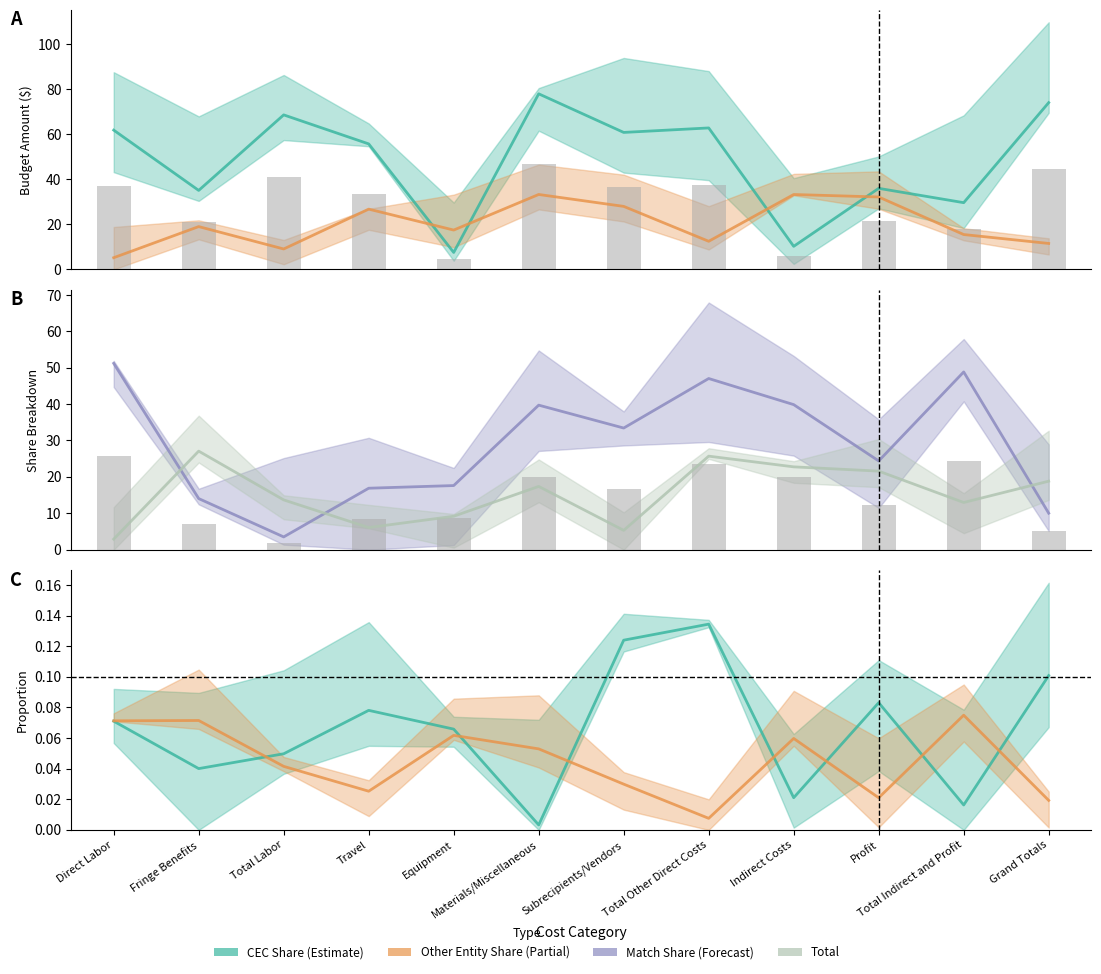

Which series has the largest range (max minus min)?

Match Share